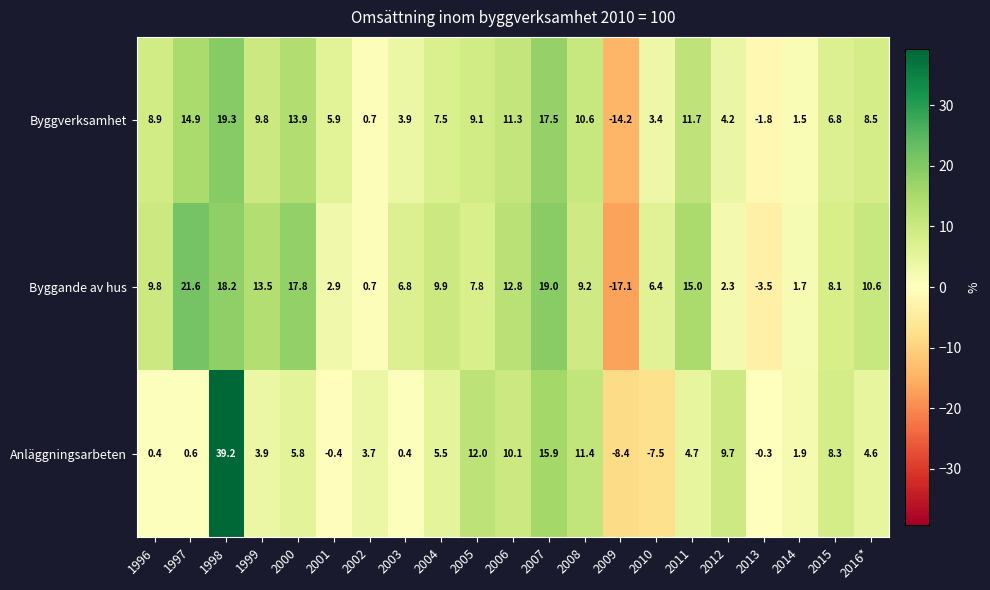

Between 2009 and 2012, which series saw the biggest shift?

Byggande av hus